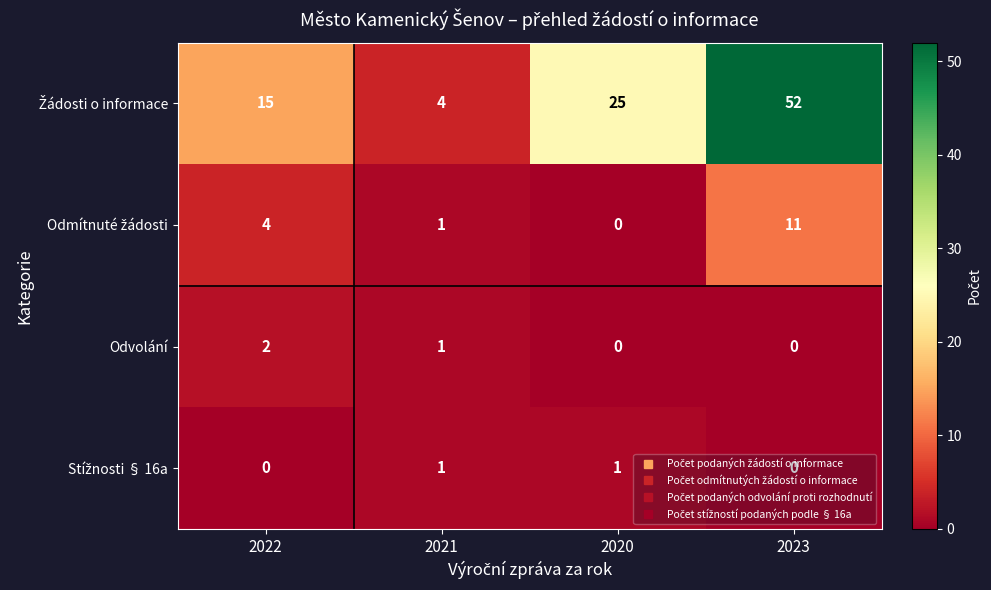

What is the spread (max minus min) of values at 2020?

25